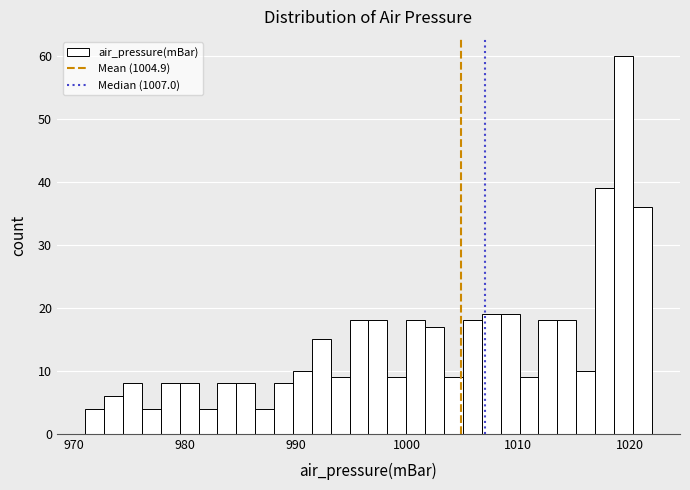

Around what value on the x-axis is the tallest bar? Give the approximate position of its centre, as read against the axis.

1019